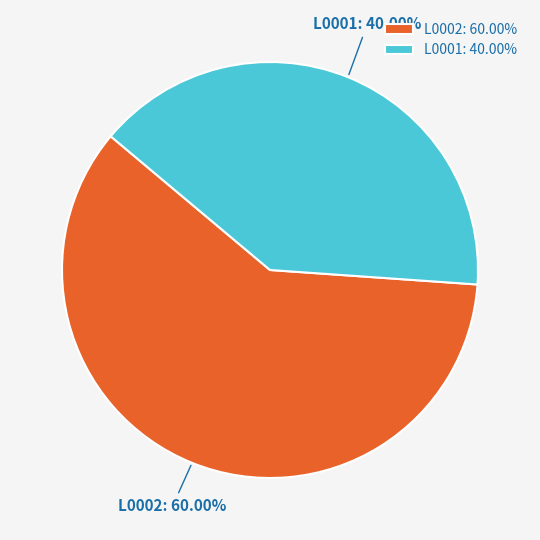

To the nearest percent, what portion does L0002 represent?

60%